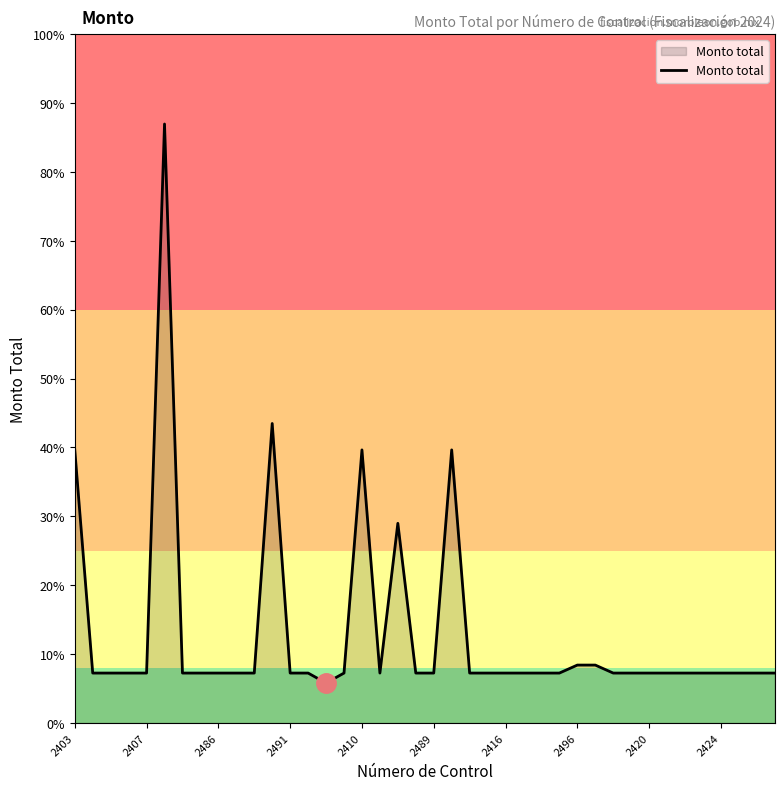

True or false: the data has more than 1 interior local peaks.

True